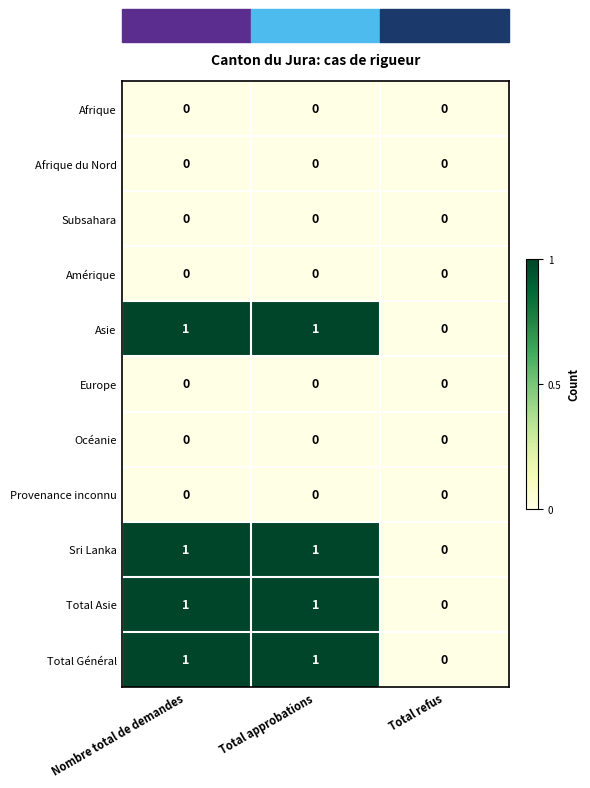

What is the difference between the highest and lowest values at Nombre total de demandes?

1